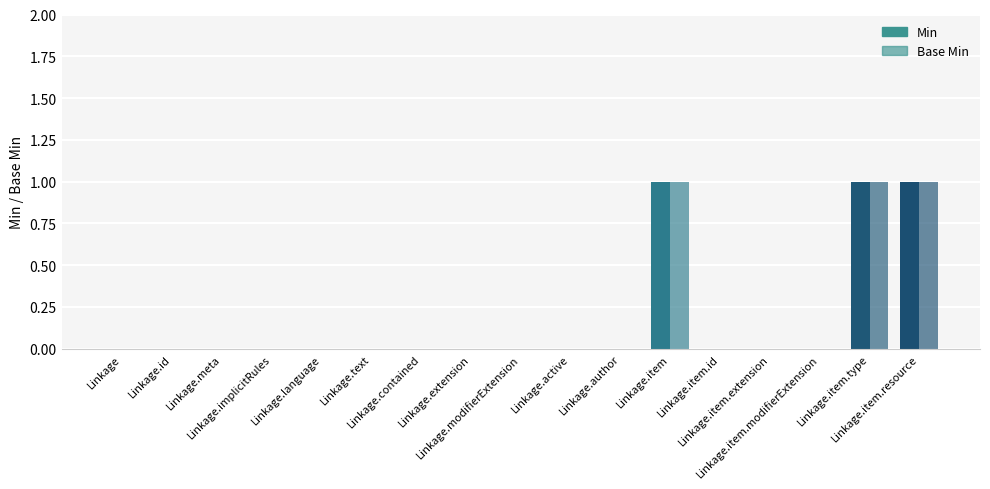

Is it true that Base Min equals 0 at Linkage.extension?

True